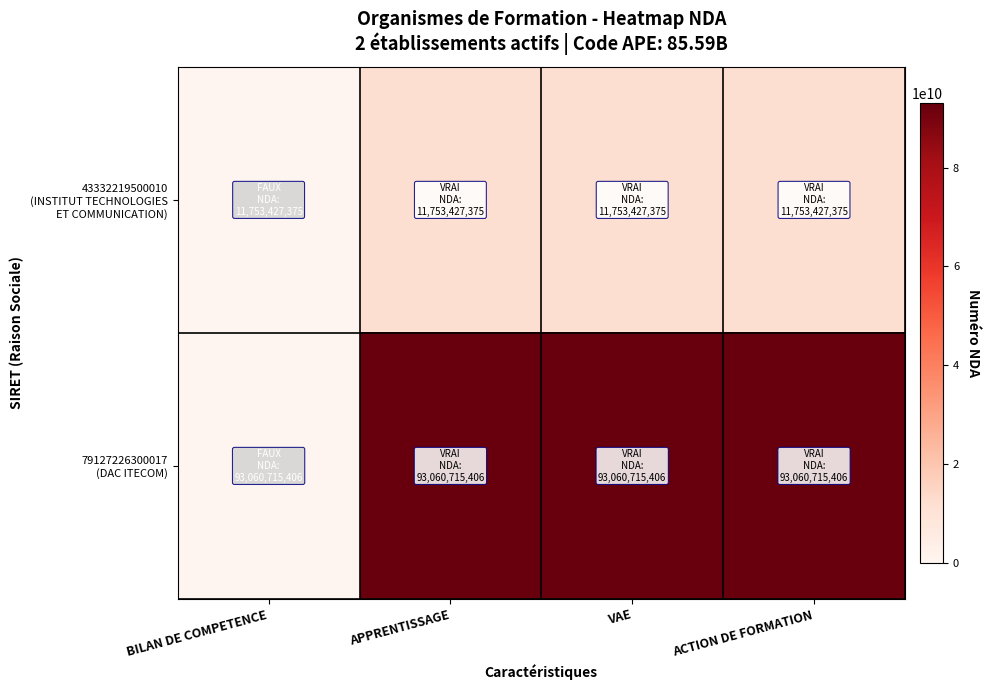

List the series in order of their overall mean, lowest first.

43332219500010 (INSTITUT TECHNOLOGIES ET COMMUNICATION), 79127226300017 (DAC ITECOM)